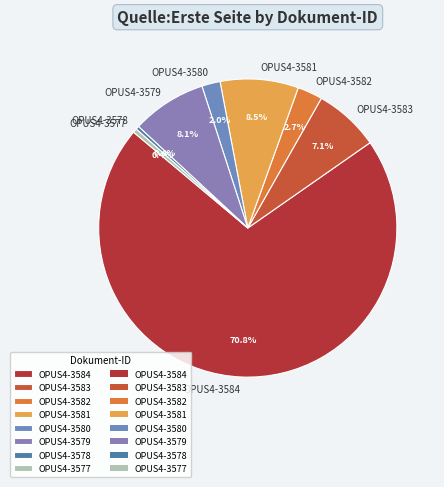

Count the number of slices in the pie.

8